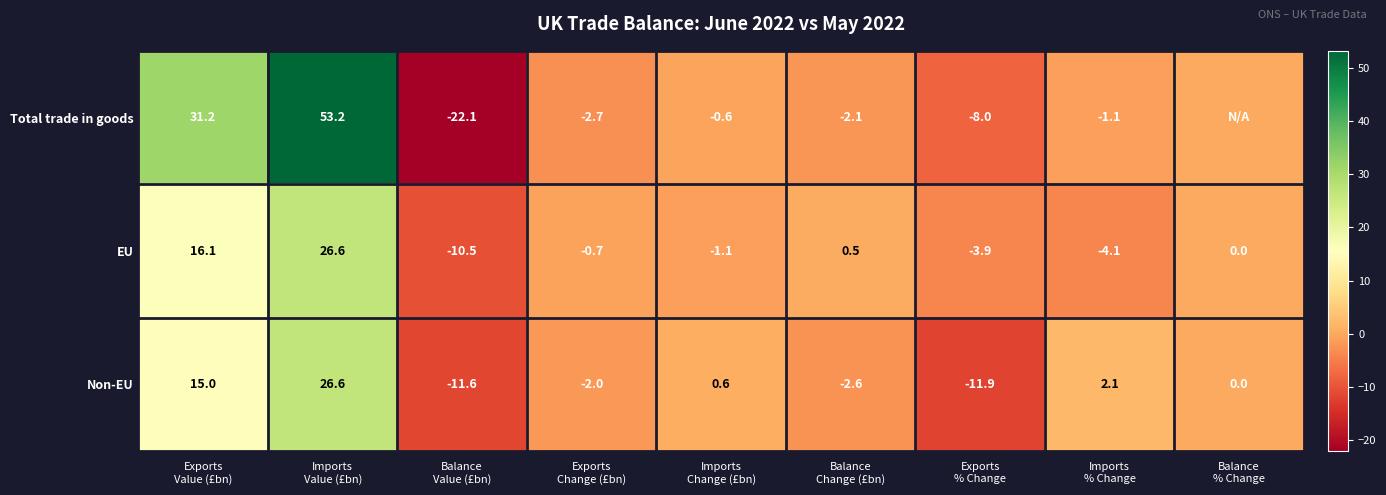

What is the difference between the maximum and second lowest values in the Non-EU series?

38.2